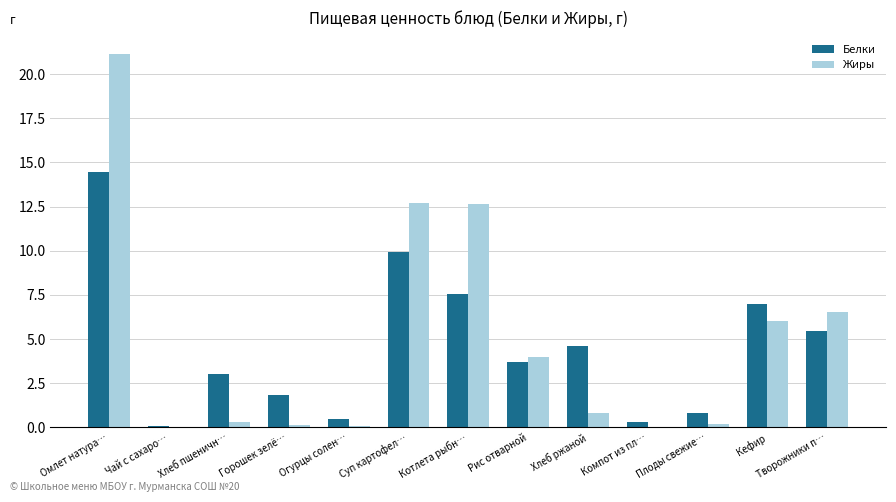

What is the total value across all series at Компот из пл…?

0.3